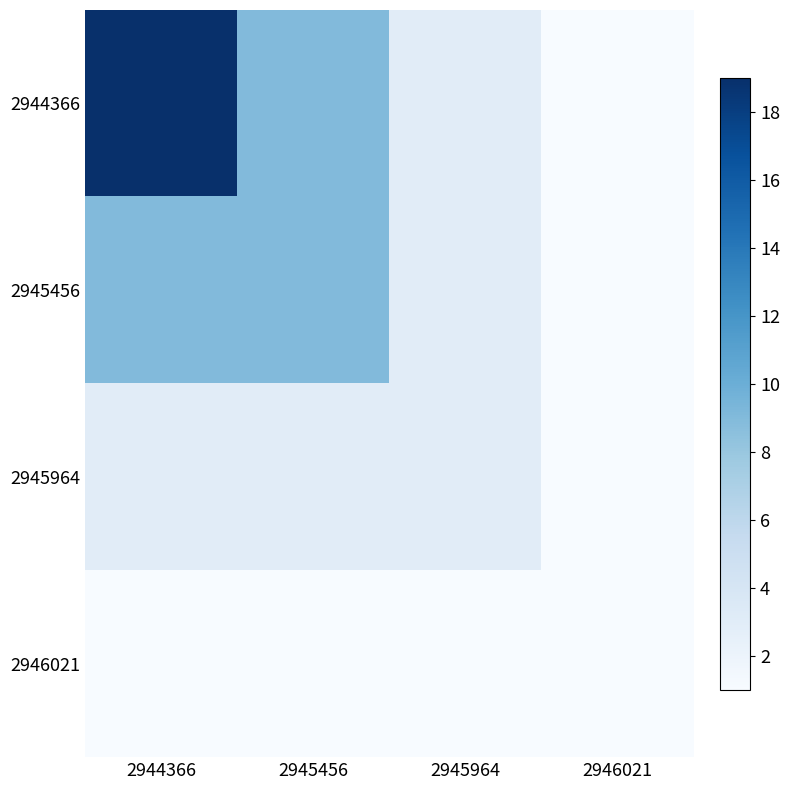

List the series in order of their overall mean, lowest first.

2946021, 2945964, 2945456, 2944366